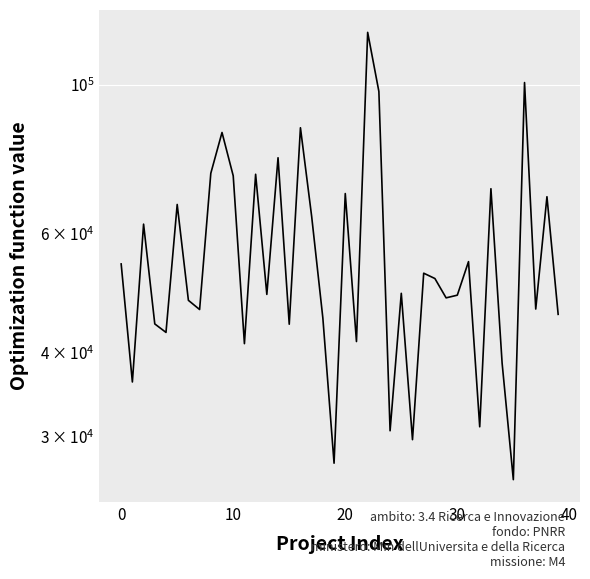

At which category does the chart reach its minimum across all series?

35